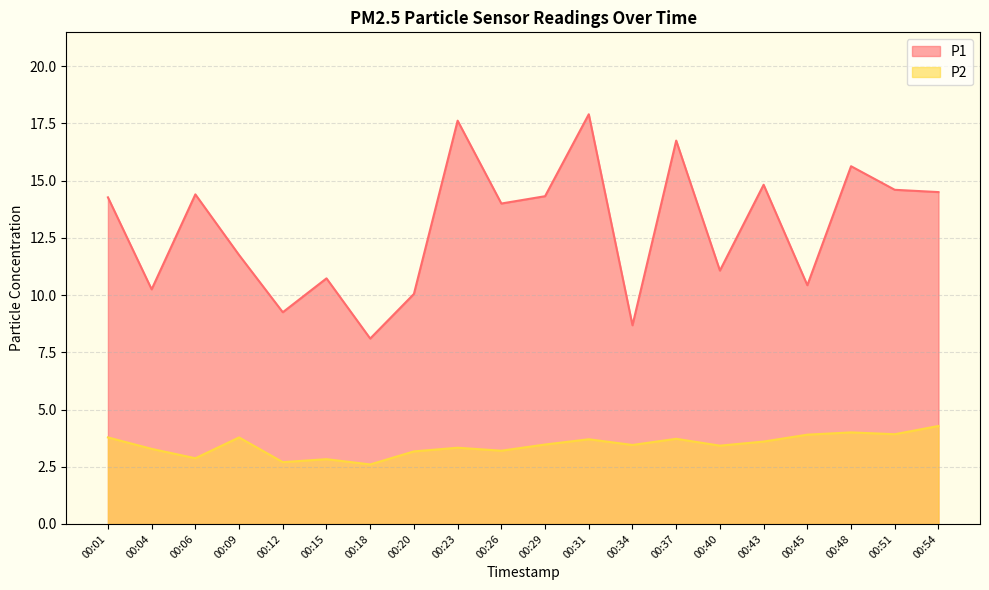

Which label corresponds to the largest value in the chart?

00:31